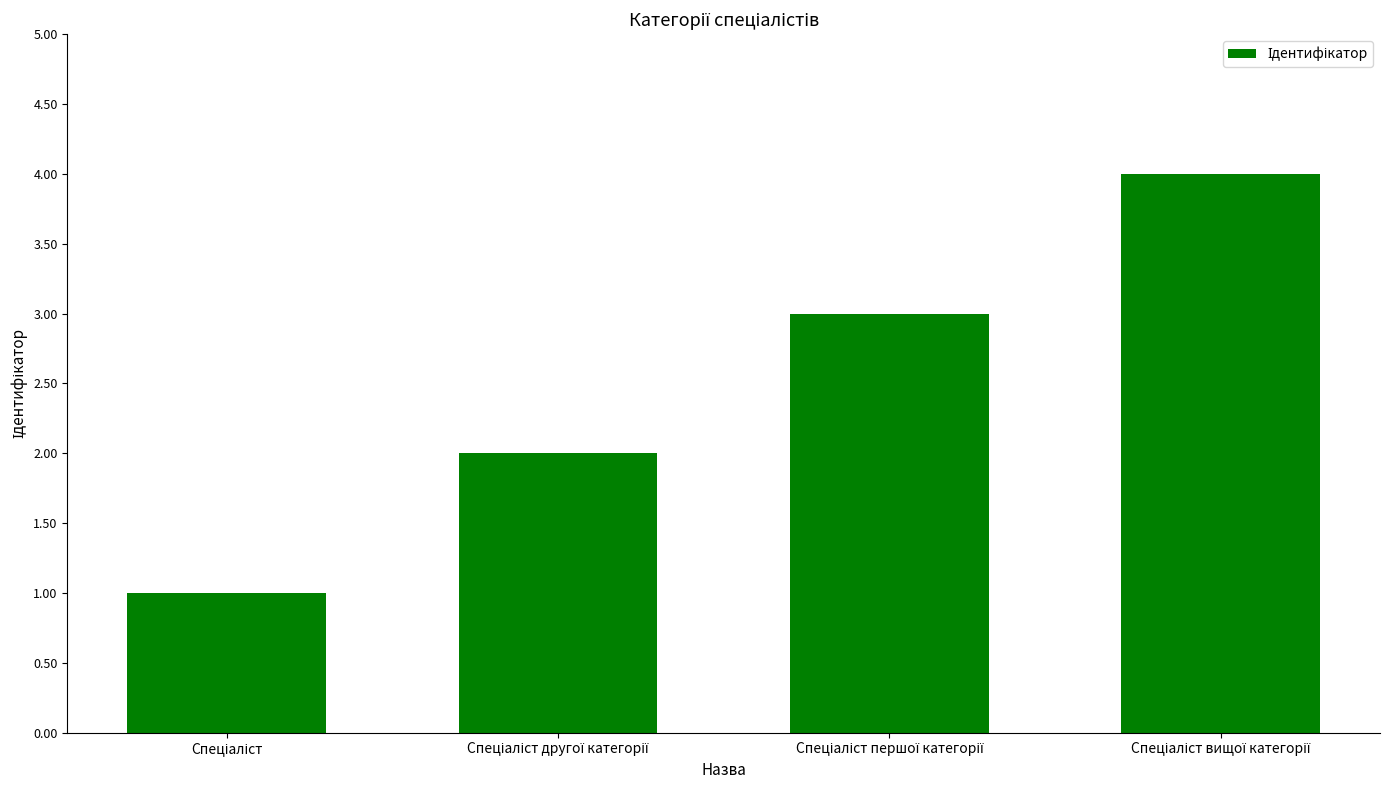

Reading left to right, extract all data points from this chart.

1	2	3	4